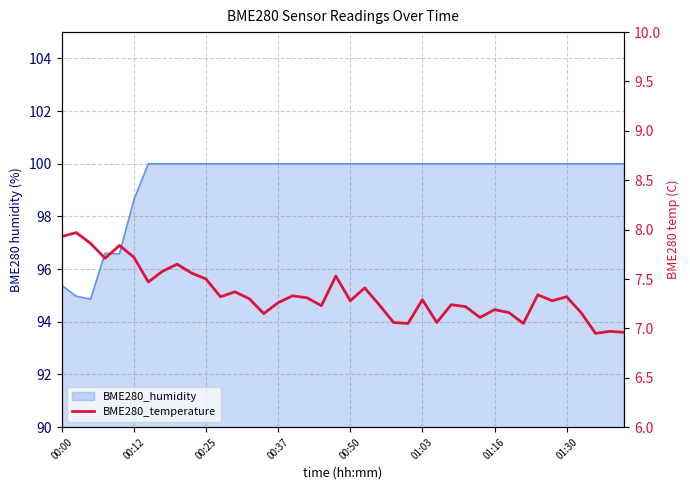

Reading left to right, what are all the values shown in this chart?

7.9	8.0	7.9	7.7	7.8	7.7	7.5	7.6	7.7	7.6	7.5	7.3	7.4	7.3	7.2	7.3	7.3	7.3	7.2	7.5	7.3	7.4	7.2	7.1	7.0	7.3	7.1	7.2	7.2	7.1	7.2	7.2	7.0	7.3	7.3	7.3	7.2	7.0	7.0	7.0